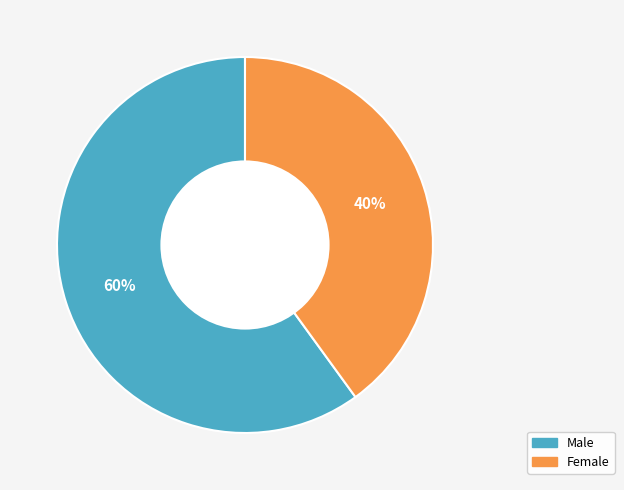

Does Female represent more than half of the total?

No